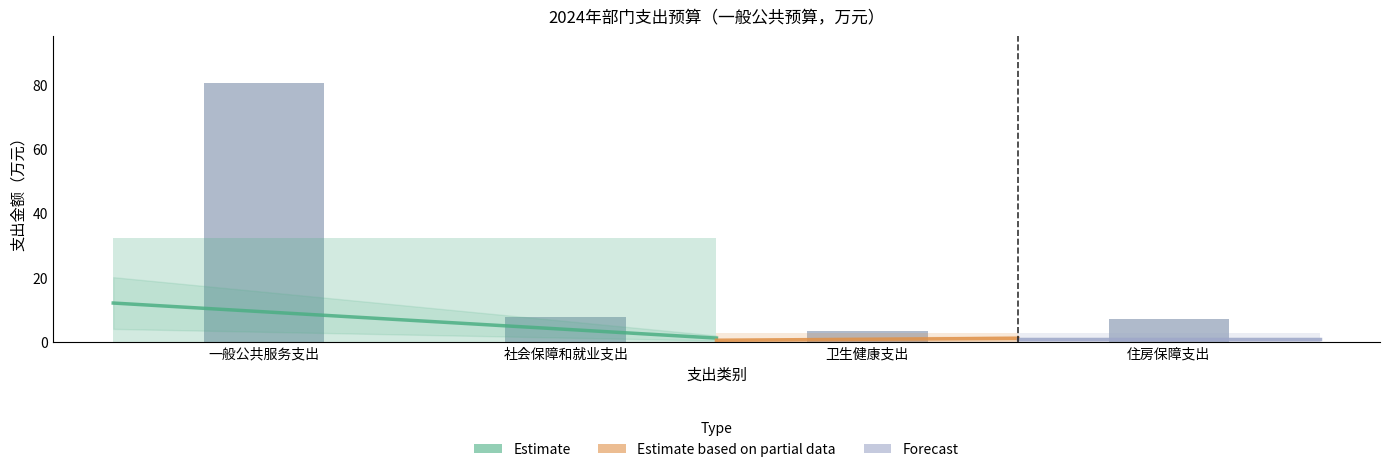

Reading left to right, transcribe all the data shown in this chart.

一般公共服务支出=80.4	社会保障和就业支出=7.7	卫生健康支出=3.3	住房保障支出=7.2